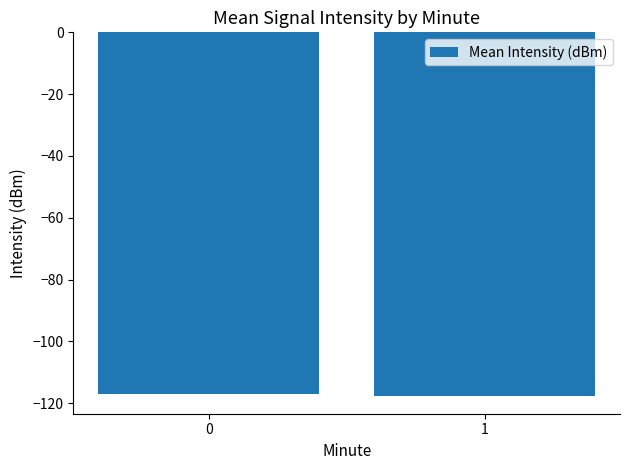

Is it true that the value at 0 is -117.2?

True